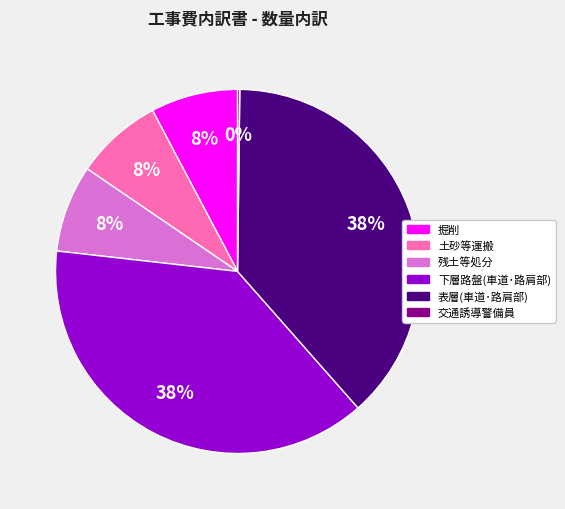

Is there a majority slice in this chart?

No